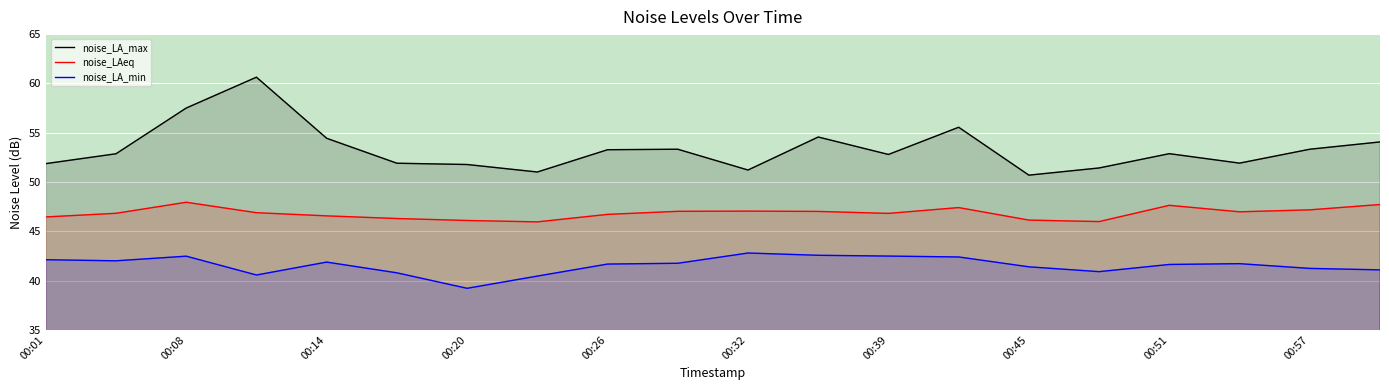

What is the value of the noise_LAeq point at the 13th from the left?

46.8